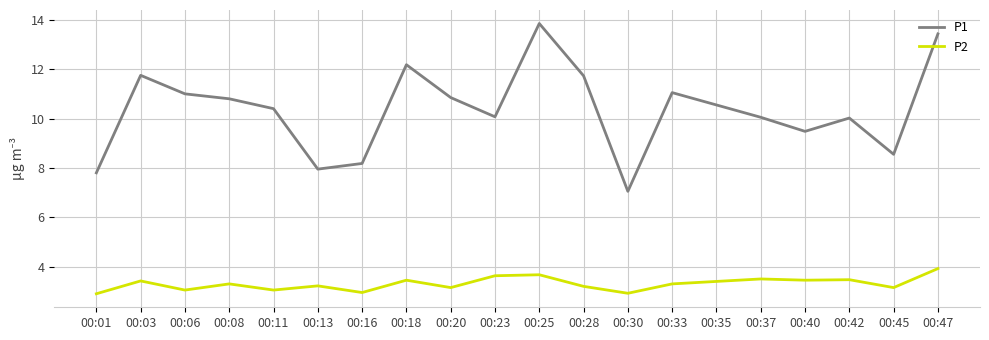

What is the total value across all series at 00:28?

14.9